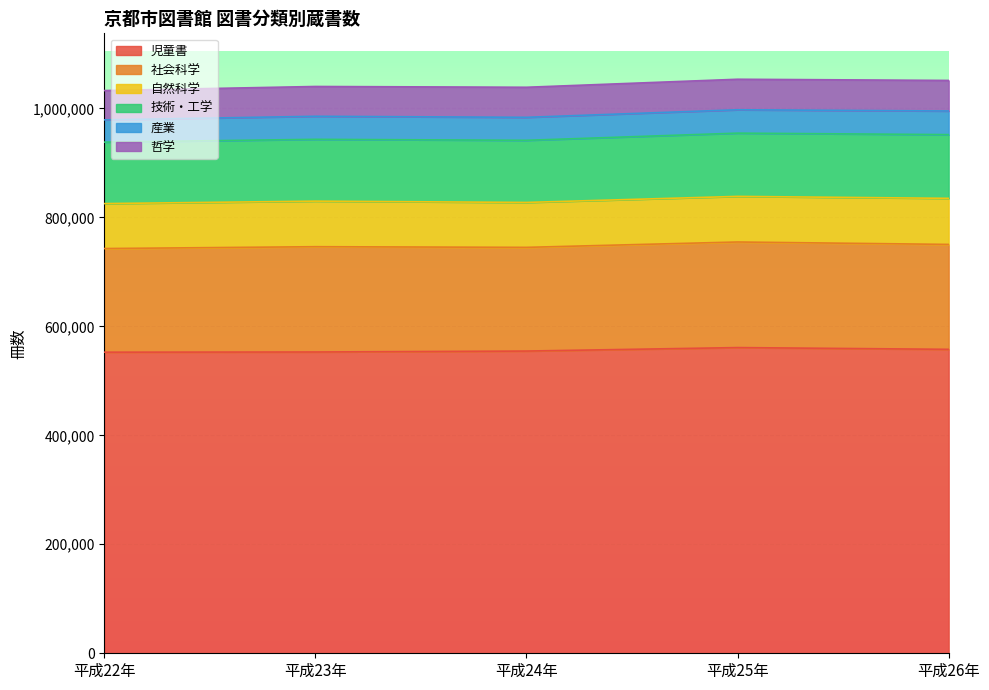

At which category does the chart reach its minimum across all series?

平成22年